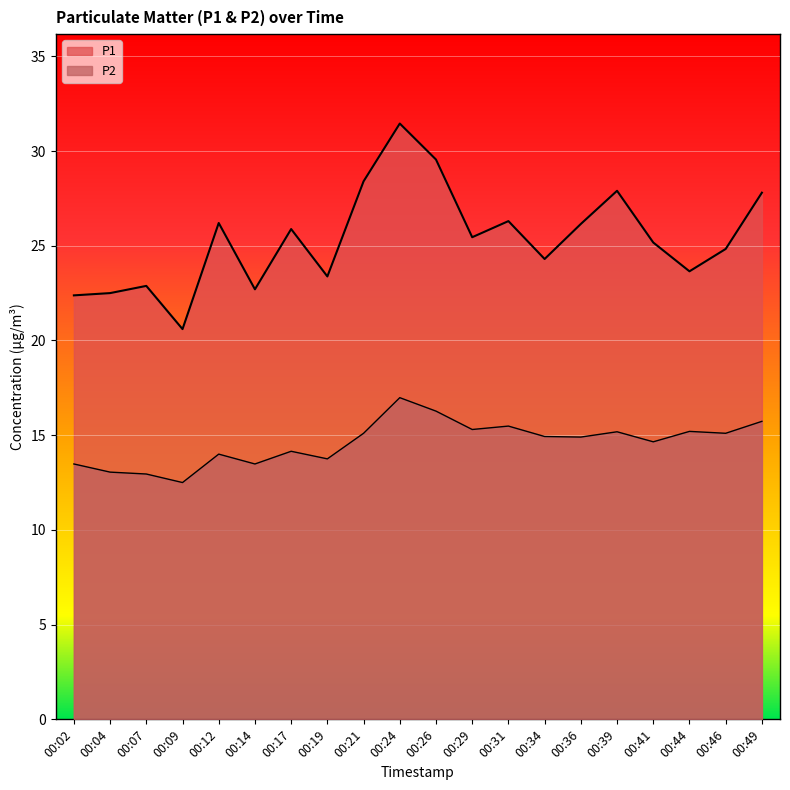

What is the spread (max minus min) of values at 00:12?

12.2